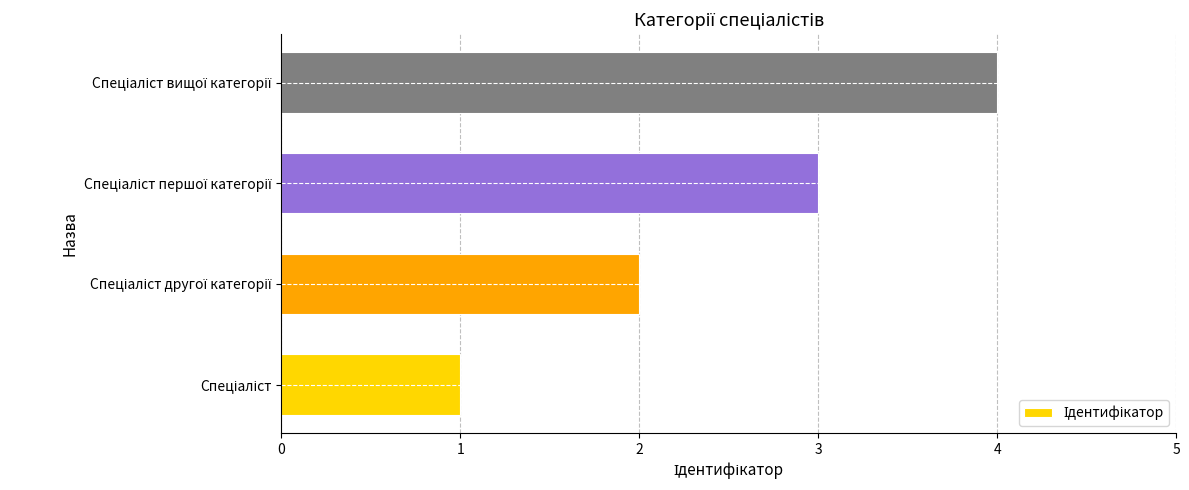

Are the bars grouped side by side (vs. stacked)?

No